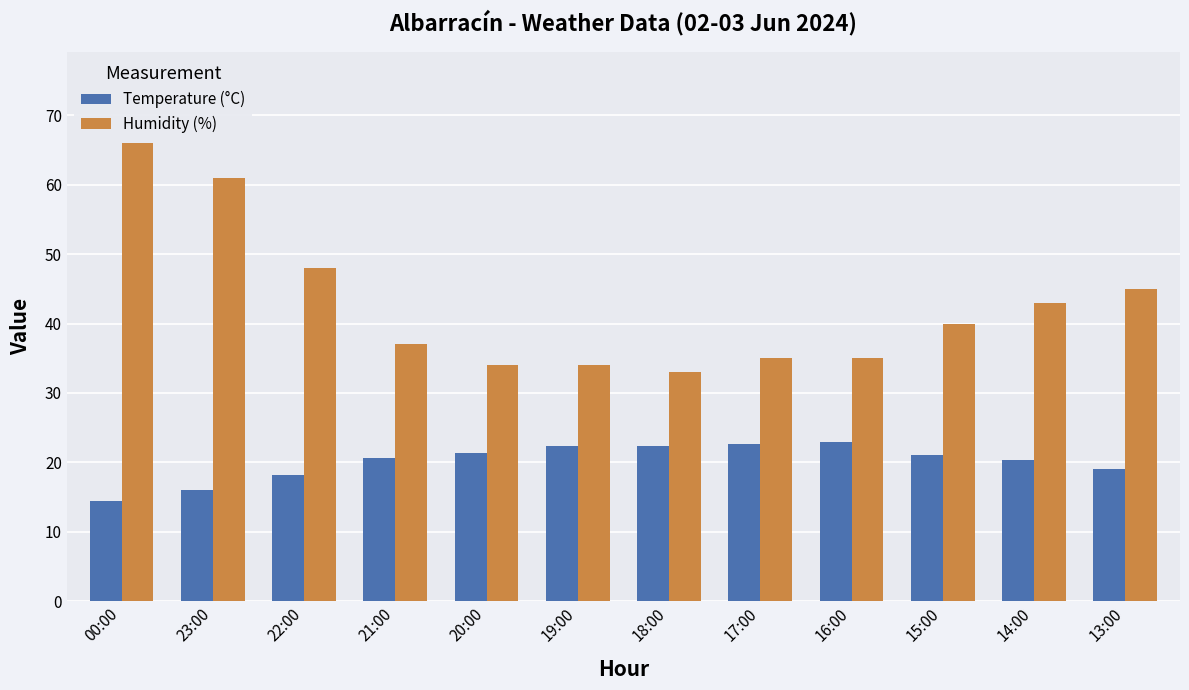

What is the value of the Humidity (%) bar at the 12th from the left?

45.0